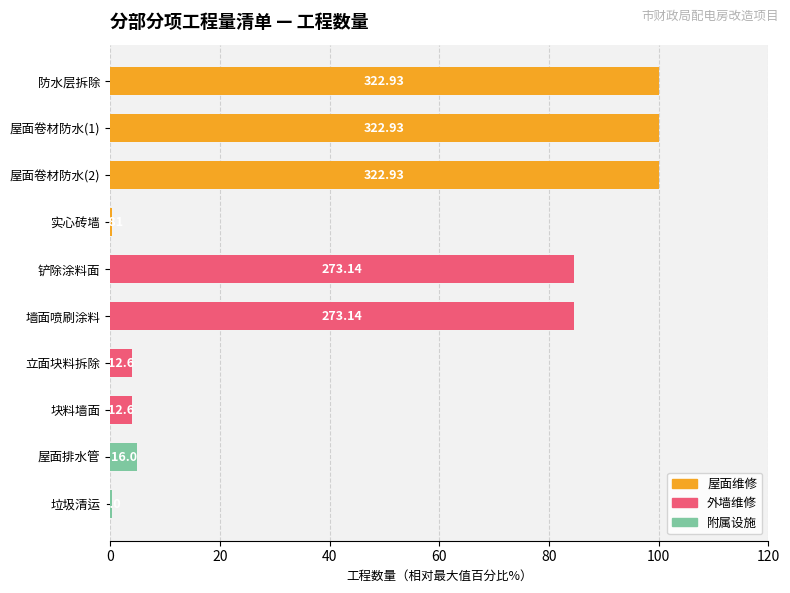

What is the greatest value displayed?

100.0